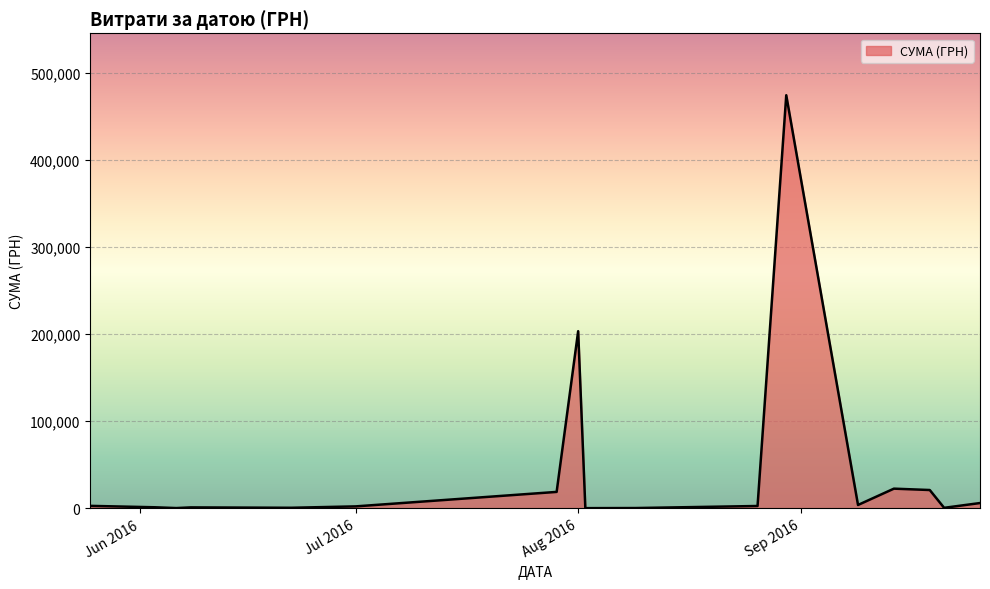

What is the maximum value shown in the chart?

474245.3